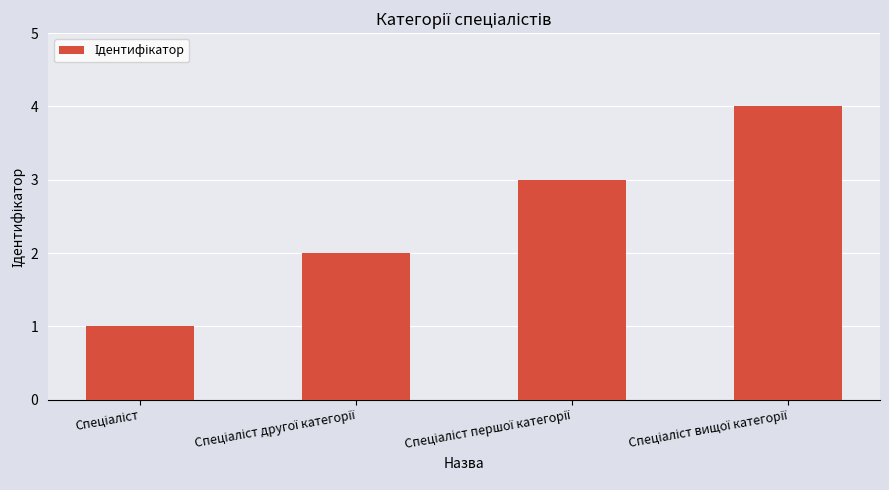

What is the sum of all values?

10